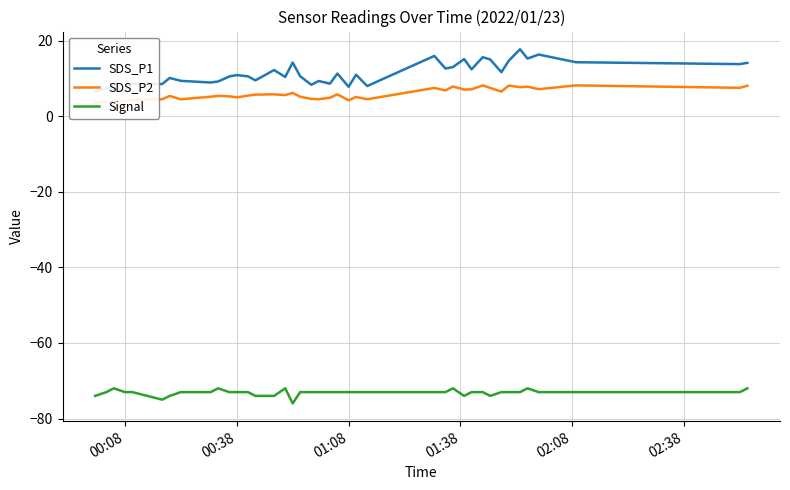

What is the highest value of the Signal series?

-72